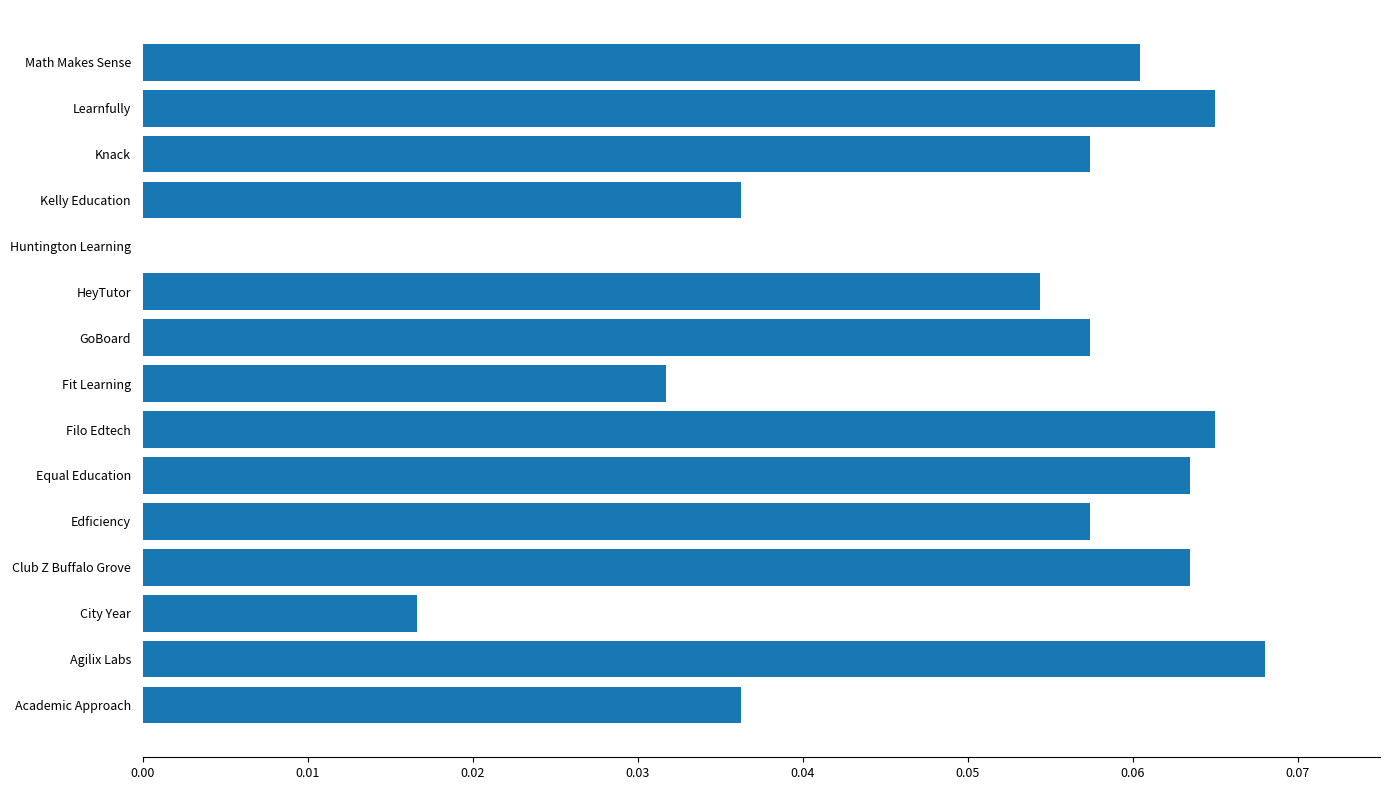

What is the sum of all values?

0.7